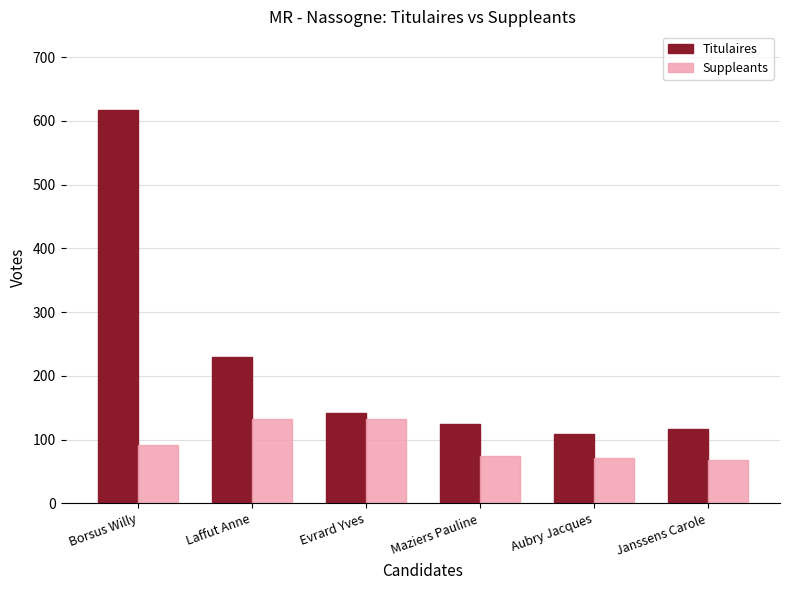

How many groups of bars are there?

6